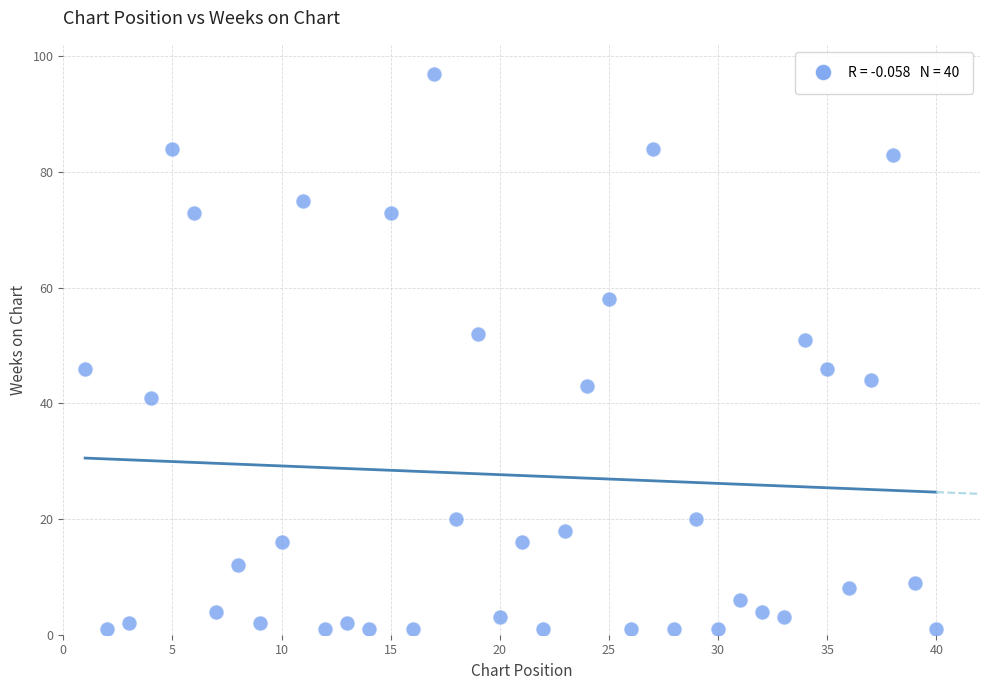

What is the range of X values (max minus min)?

39